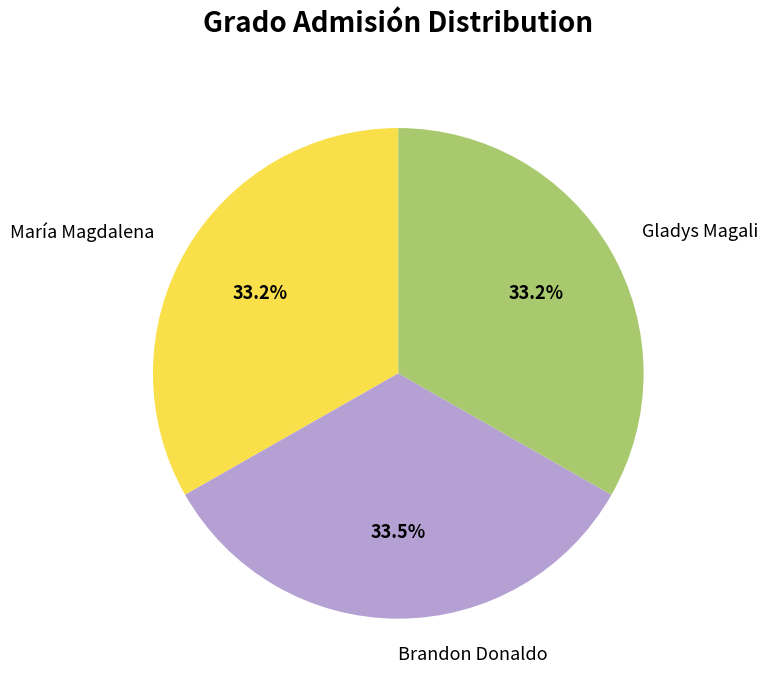

Approximately how many times larger is the value at Brandon Donaldo compared to Gladys Magali?

1.0